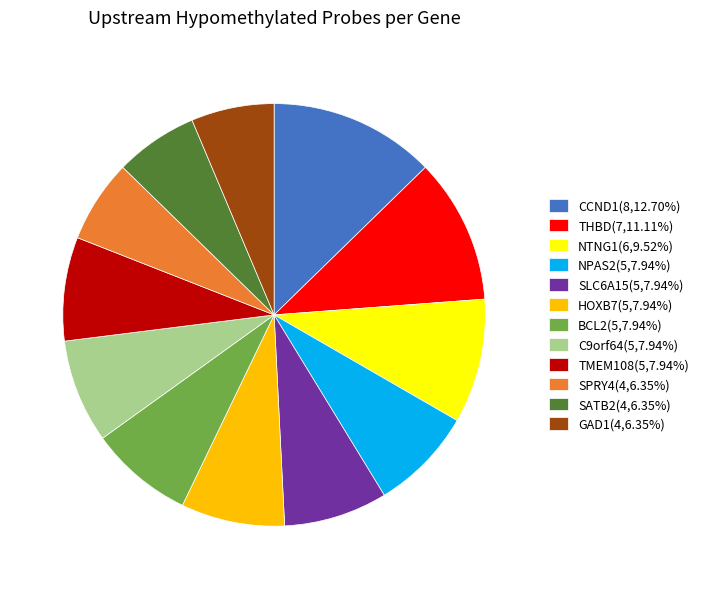

The CCND1 slice represents 1% of the pie. True or false?

False